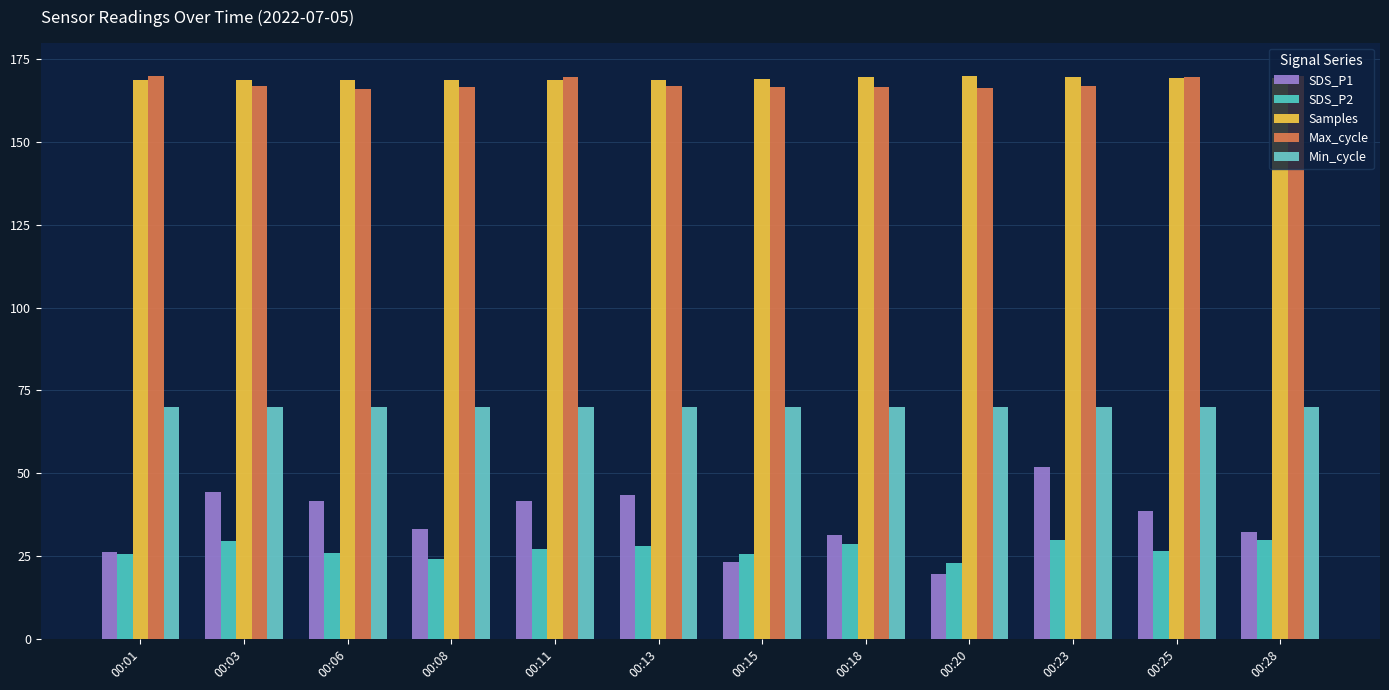

Is the value of SDS_P1 at 00:06 greater than the value of SDS_P2 at 00:01?

Yes